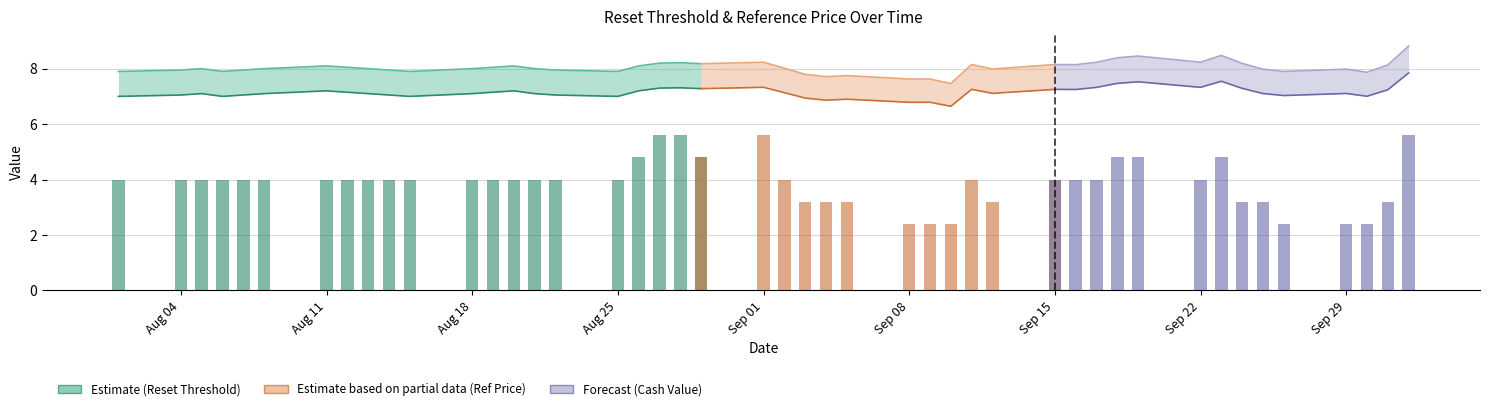

How many values are between 4 and 5?

19